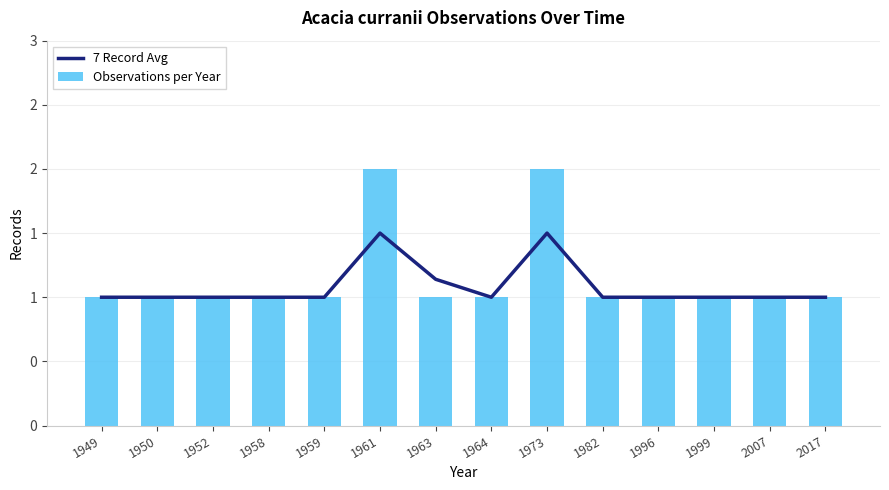

What is the sum of the 7 Record Avg values at 1999 and 1952?

2.0